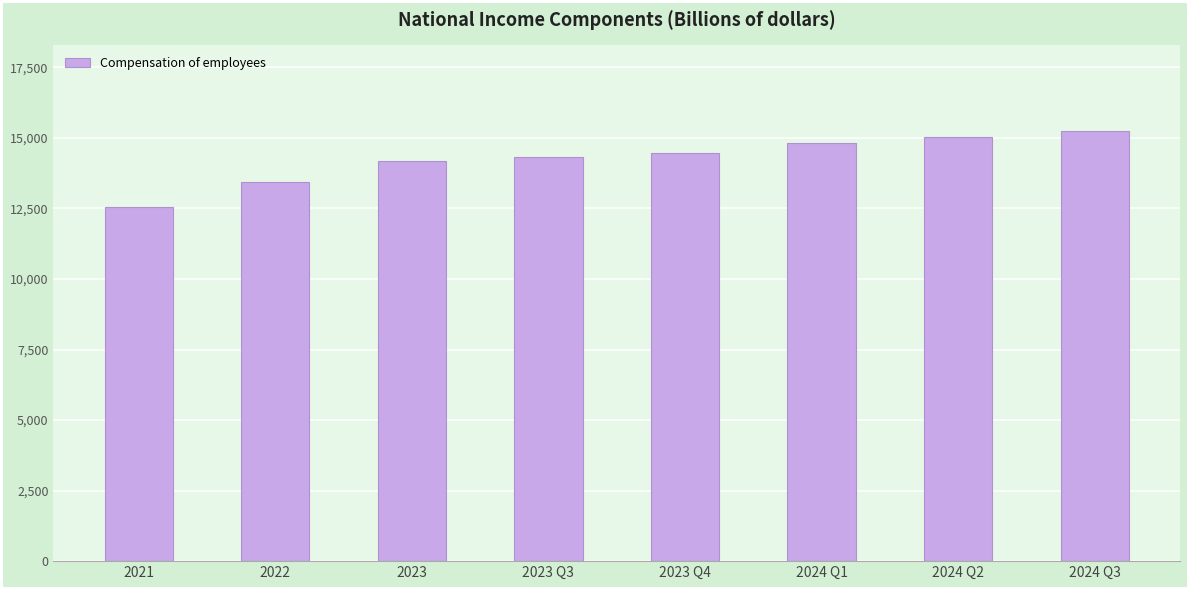

What is the label of the 1st bar from the right?

2024 Q3